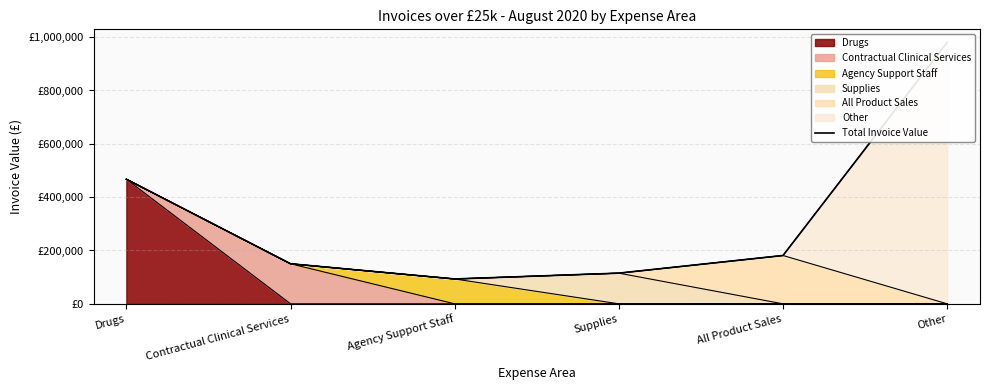

True or false: the data shows 76997.8 at Contractual Clinical Services.

False